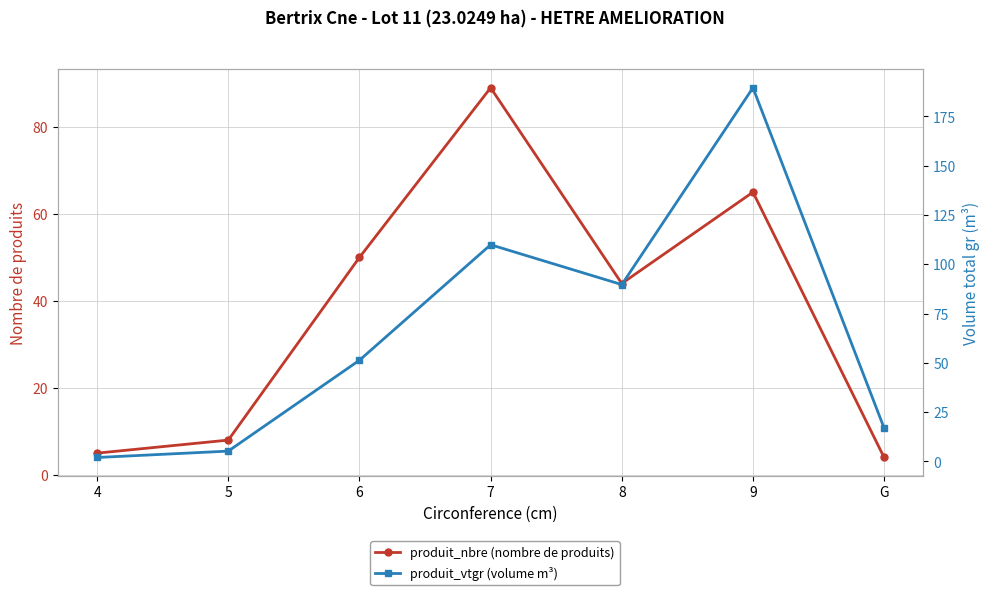

What is the maximum value shown in the chart?

189.5